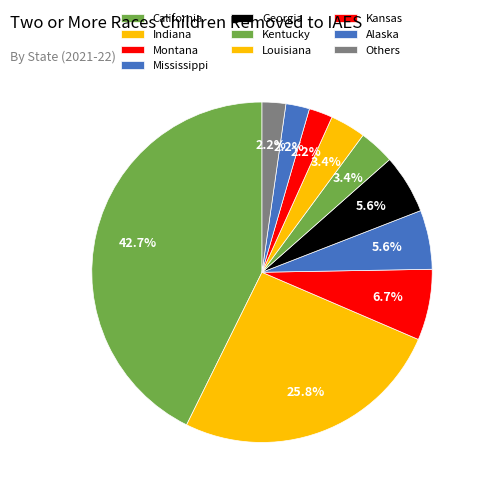

Count the number of slices in the pie.

10